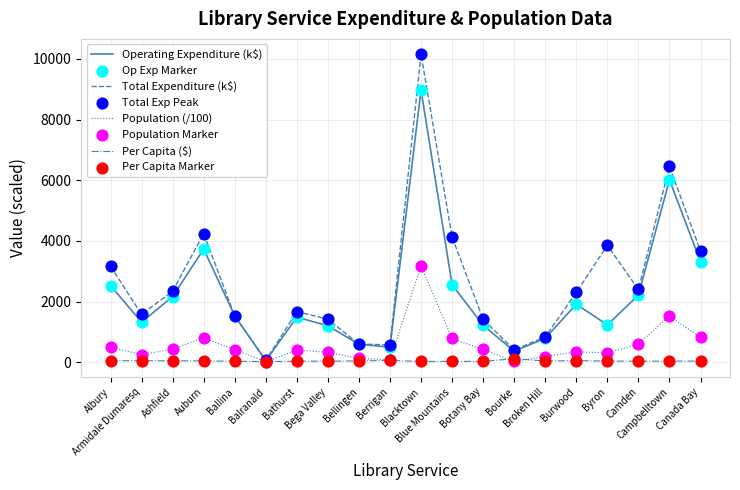

What is the total value across all series at Bathurst?

3597.0